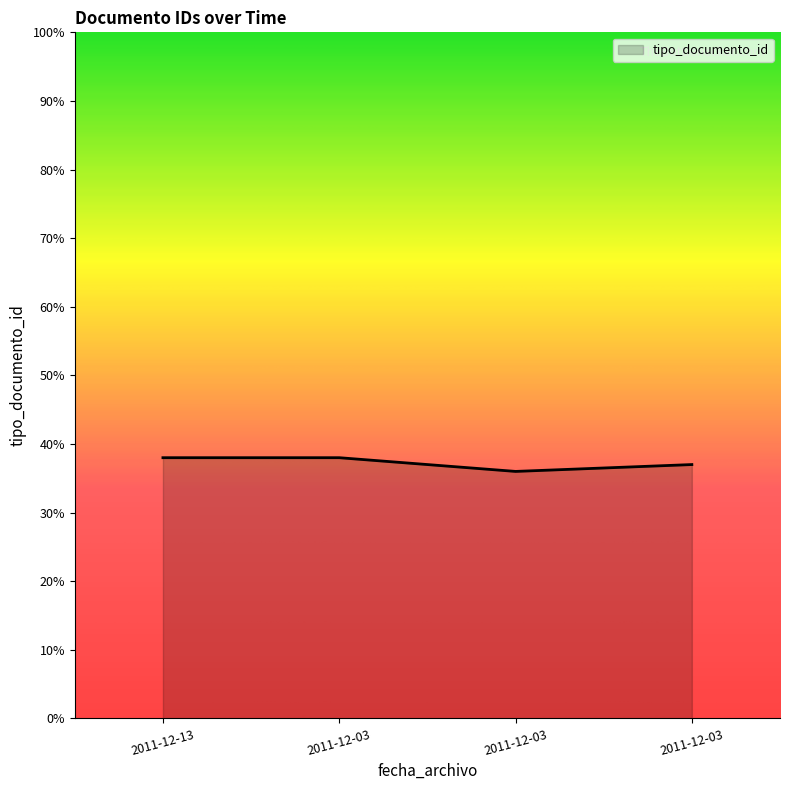

List the labels in order of value, largest first.

2011-12-13, 2011-12-03, 2011-12-03, 2011-12-03